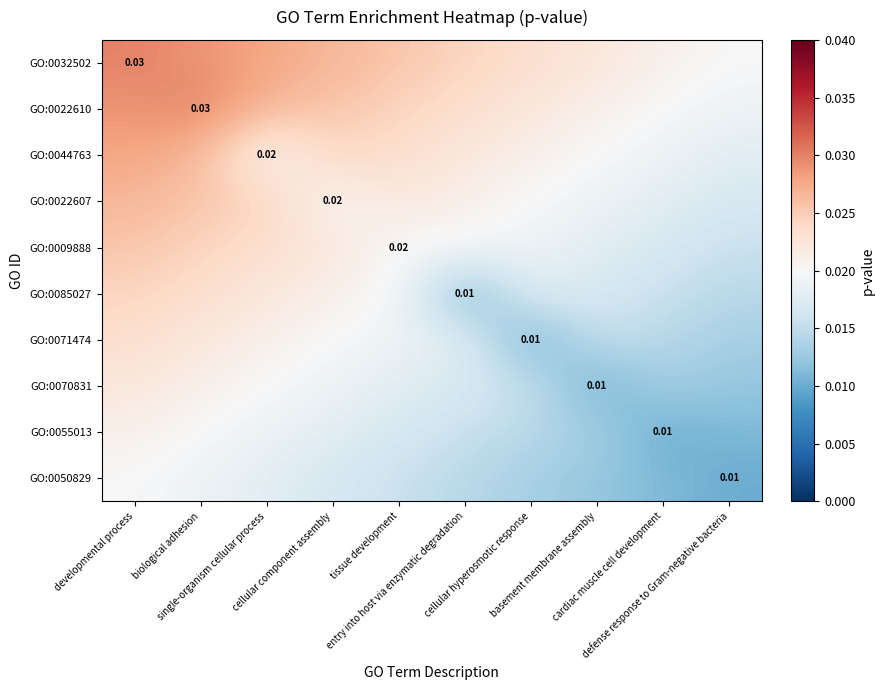

Which has a higher value, tissue development or developmental process?

developmental process